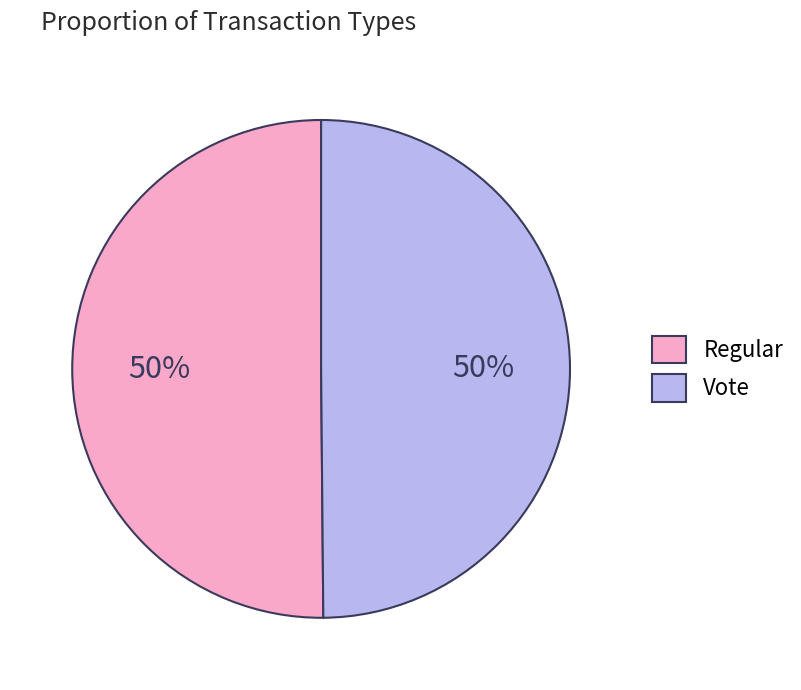

Do Vote and Regular together represent more than half of the pie?

Yes